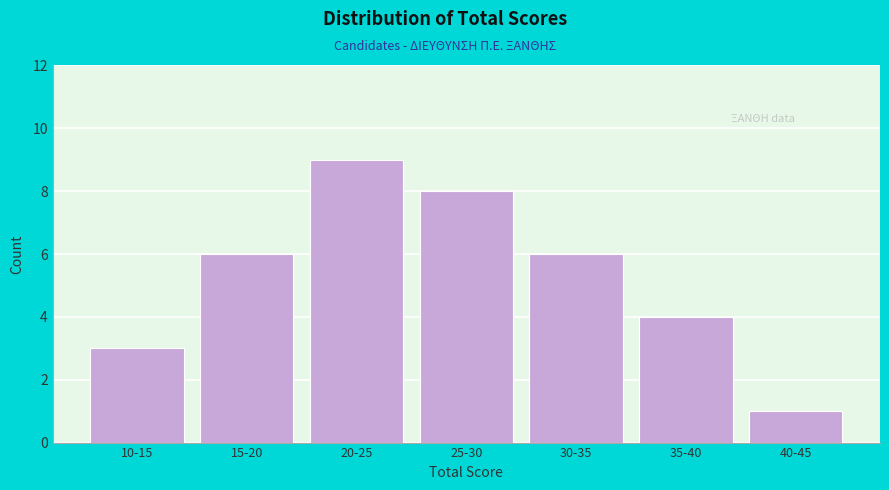

Reading left to right, list all the values displayed in this chart.

3	6	9	8	6	4	1